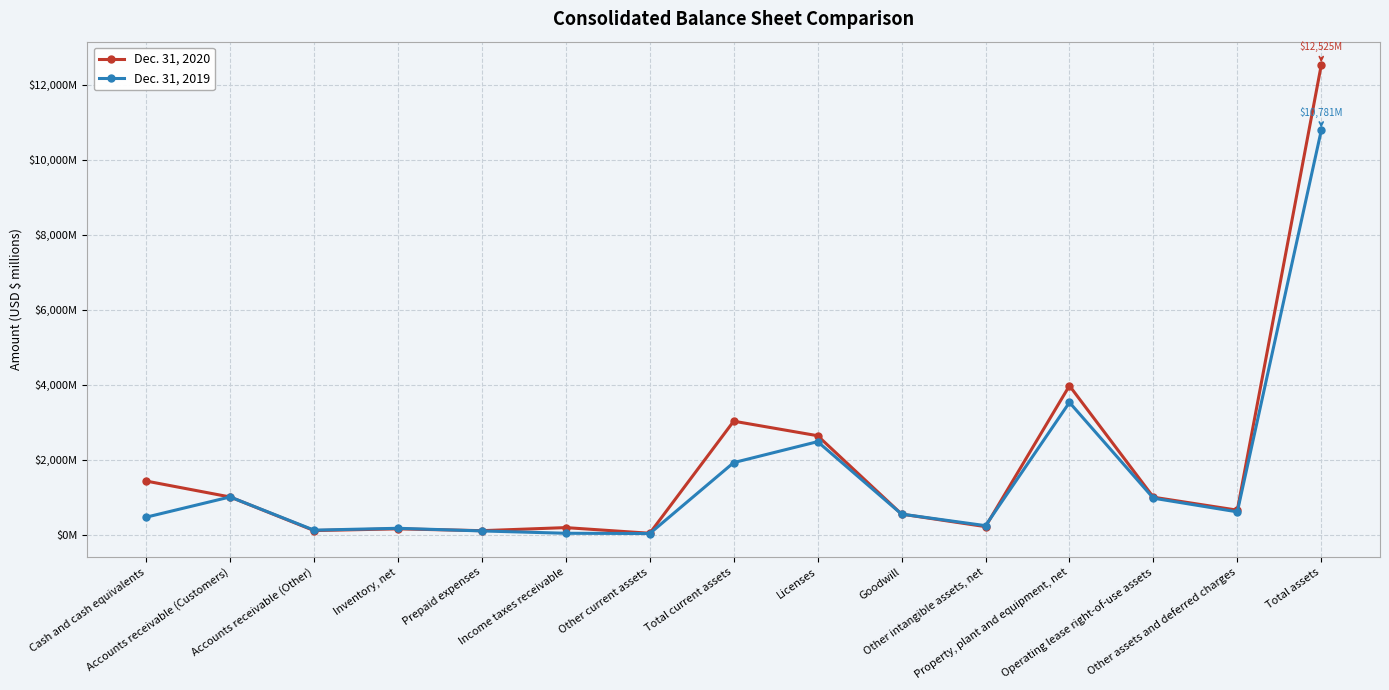

What is the label of the 9th point from the left?

Licenses